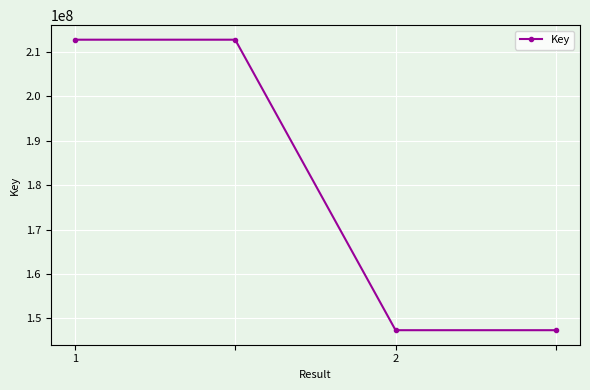

What is the value of the 2nd point from the left?

212793238